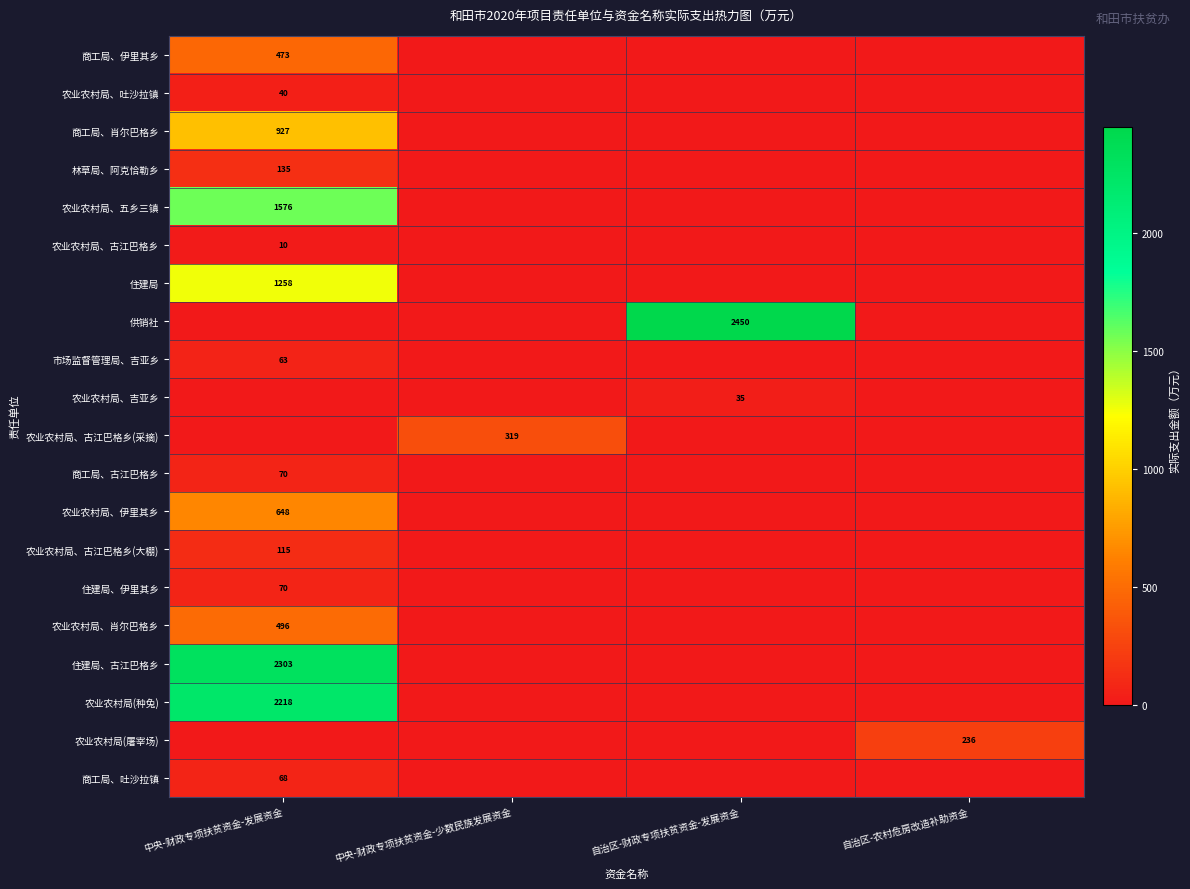

The value of 农业农村局、伊里其乡 at 中央-财政专项扶贫资金-发展资金 is 413. True or false?

False